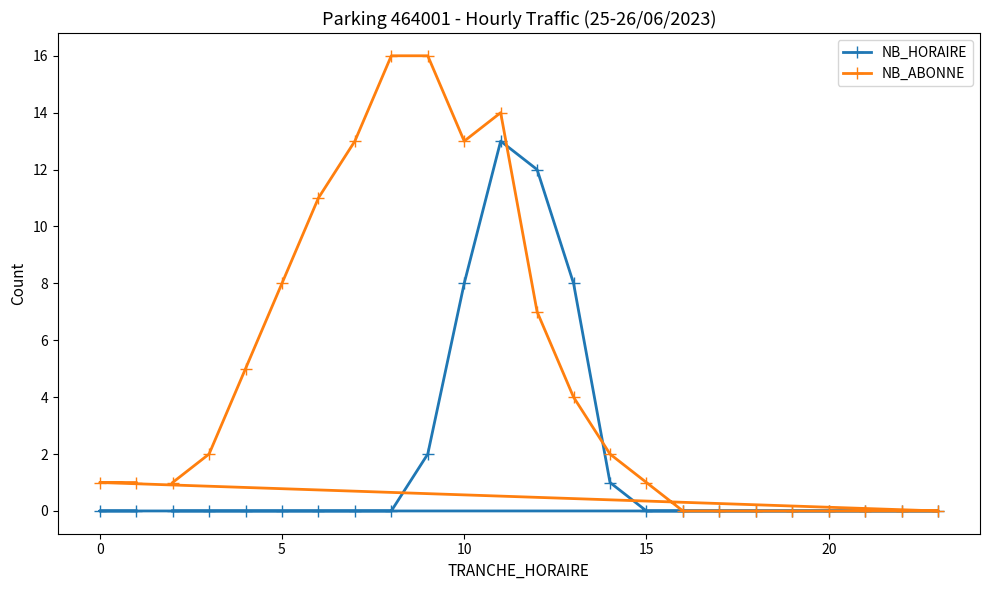

Is it true that NB_ABONNE equals 2 at 15?

False